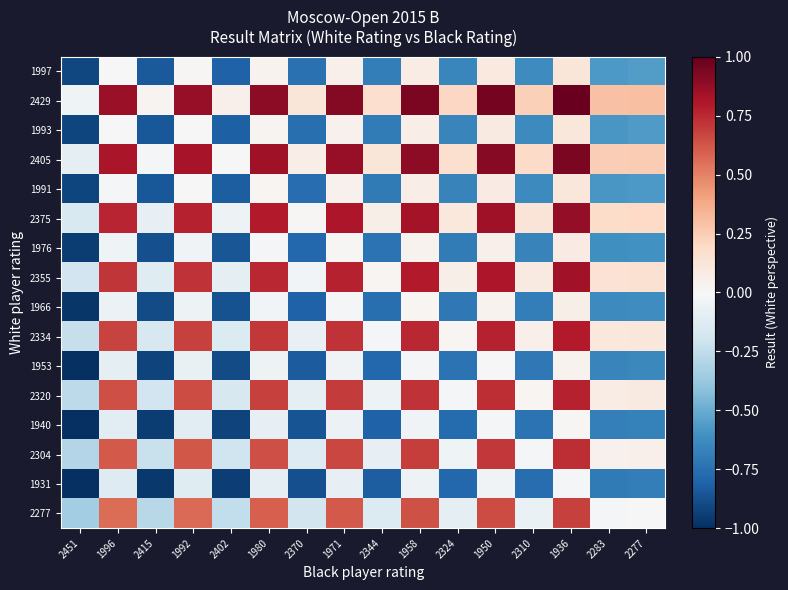

Rank the series at 2415 from highest to lowest value.

2429, 2405, 2375, 2355, 2334, 2320, 2304, 2277, 1997, 1993, 1991, 1976, 1966, 1953, 1940, 1931